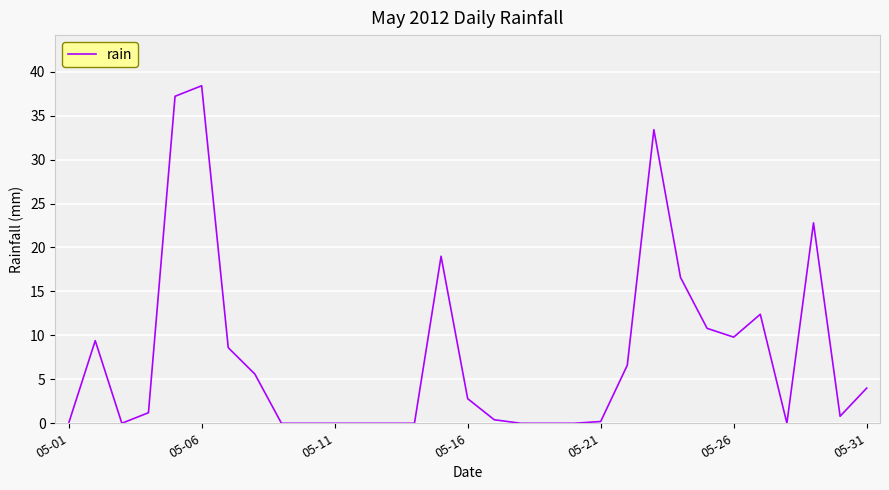

What is the difference between the maximum and minimum values?

38.4